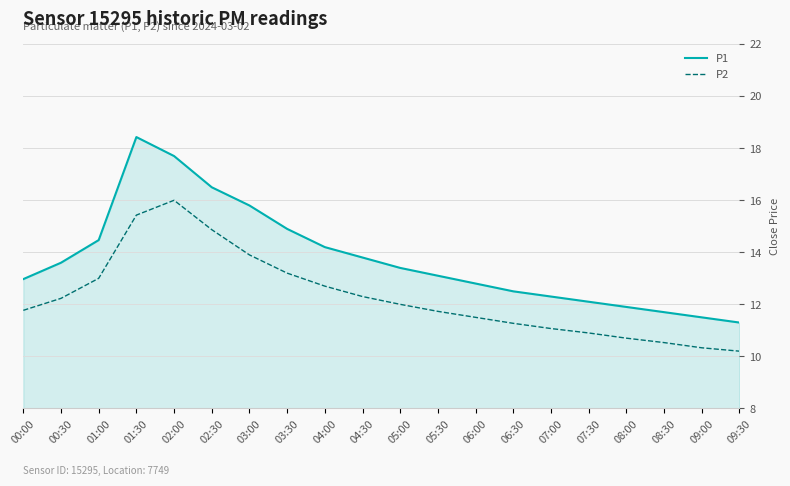

Does the chart display data point markers on the line(s)?

No